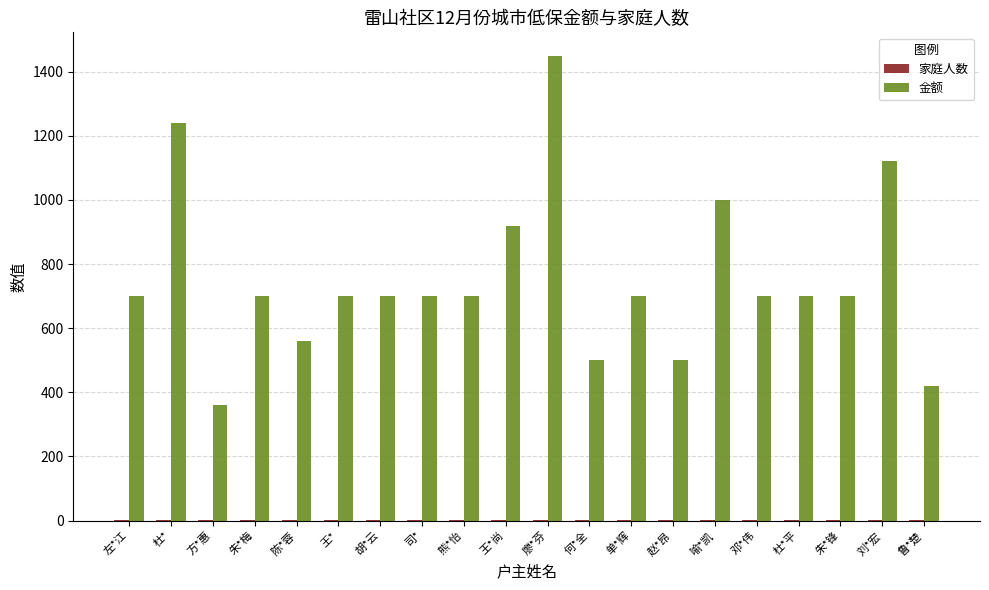

Which series has the largest total across all categories?

金额